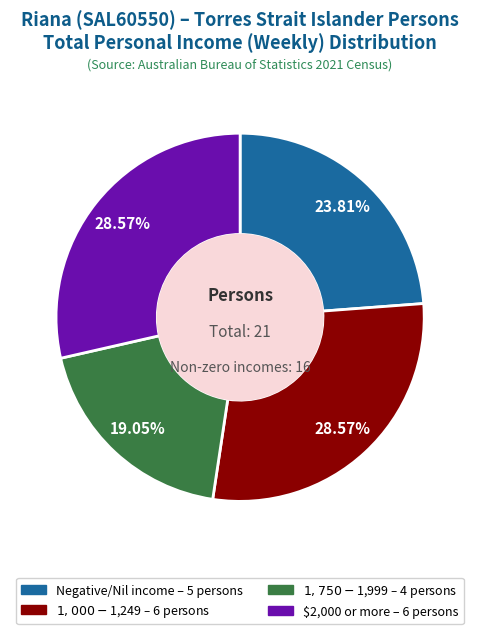

Combined, what portion of the pie is $1,000-$1,249 and Negative/Nil income?

52.4%